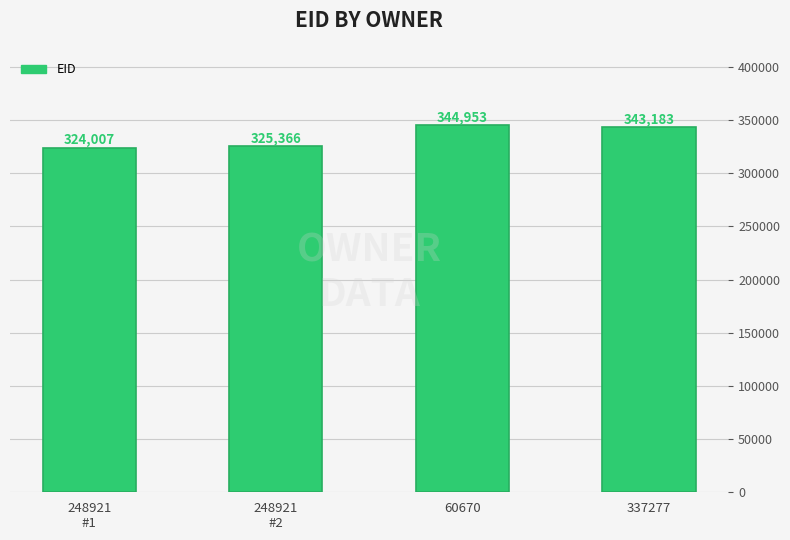

Reading right to left, what are all the values shown in this chart?

337277=343183	60670=344953	248921
#2=325366	248921
#1=324007